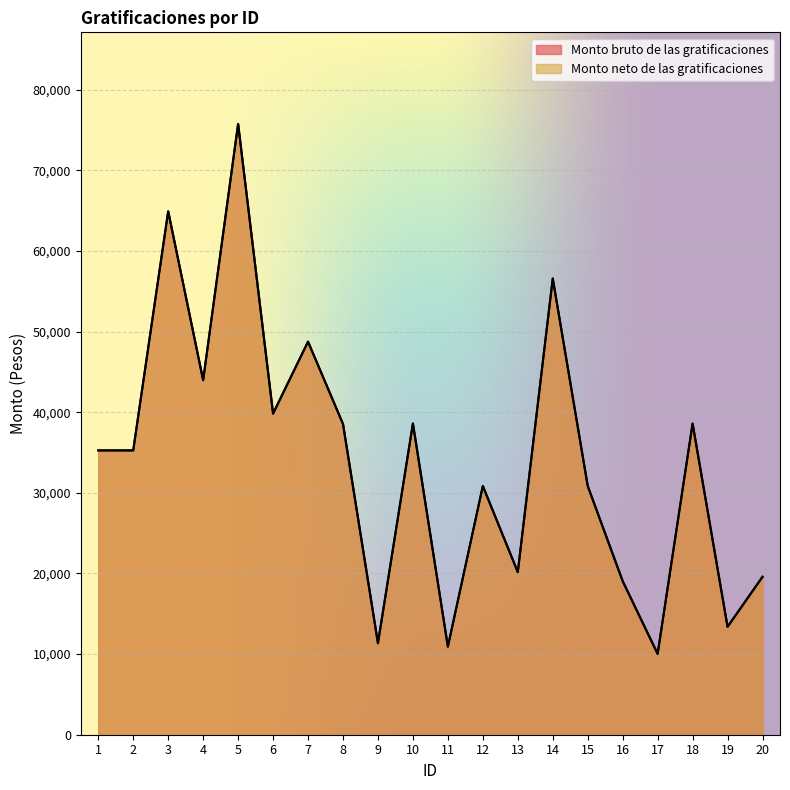

Which label corresponds to the smallest value in the chart?

17